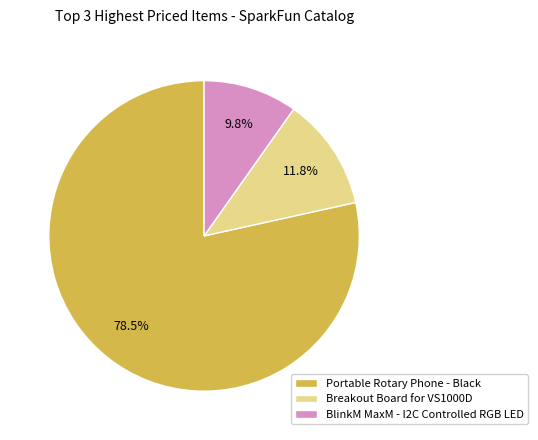

Rank the categories by value from highest to lowest.

Portable Rotary Phone - Black, Breakout Board for VS1000D, BlinkM MaxM - I2C Controlled RGB LED